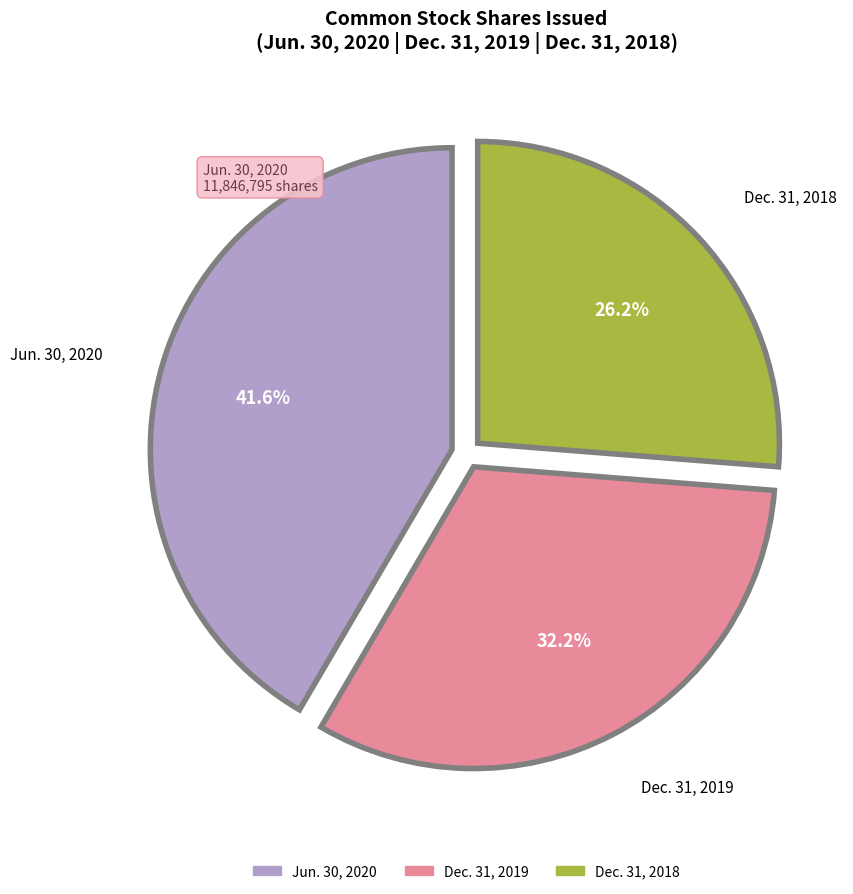

Does any single category account for the majority?

No